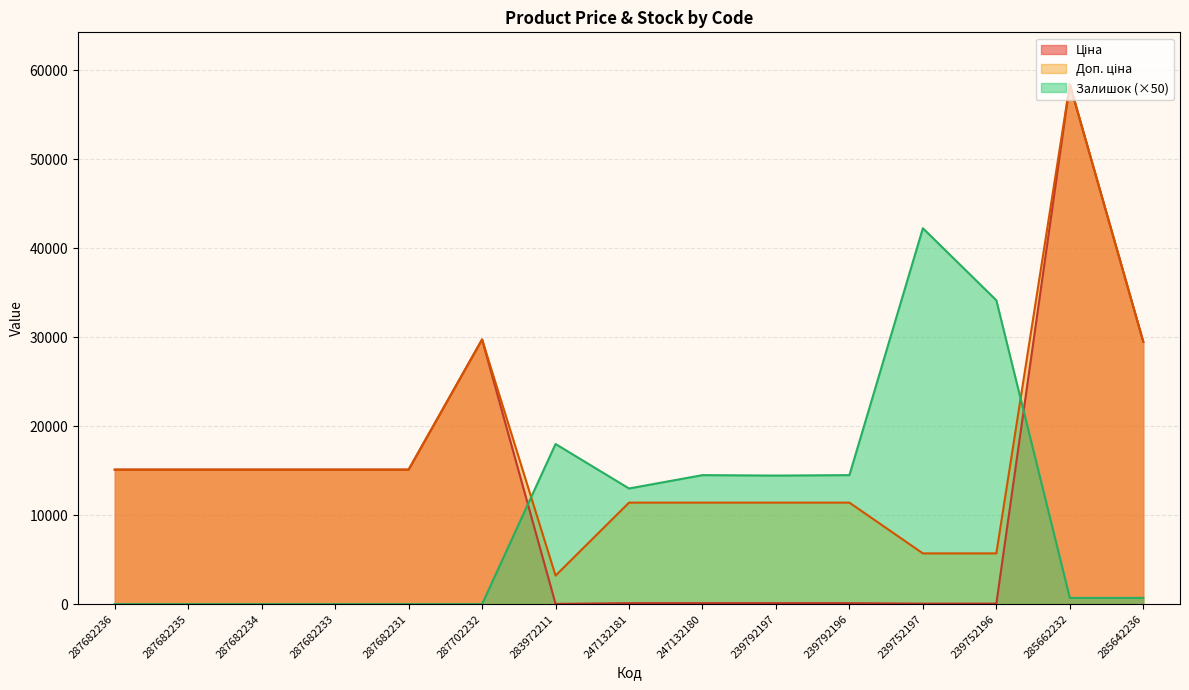

Reading left to right, what are all the values shown in this chart?

Ціна: 287682236=15120.0	287682235=15120.0	287682234=15120.0	287682233=15120.0	287682231=15120.0	287702232=29747.2	283972211=32.0	247132181=114.1	247132180=114.1	239792197=114.1	239792196=114.1	239752197=57.0	239752196=57.0	285662232=58426.5	285642236=29491.5
Доп. ціна: 287682236=15120.0	287682235=15120.0	287682234=15120.0	287682233=15120.0	287682231=15120.0	287702232=29747.2	283972211=3205.0	247132181=11410.0	247132180=11410.0	239792197=11410.0	239792196=11410.0	239752197=5705.0	239752196=5705.0	285662232=58426.5	285642236=29491.5
Залишок: 287682236=0.0	287682235=0.0	287682234=0.0	287682233=0.0	287682231=0.0	287702232=0.0	283972211=18000.0	247132181=13000.0	247132180=14500.0	239792197=14450.0	239792196=14500.0	239752197=42250.0	239752196=34150.0	285662232=700.0	285642236=700.0